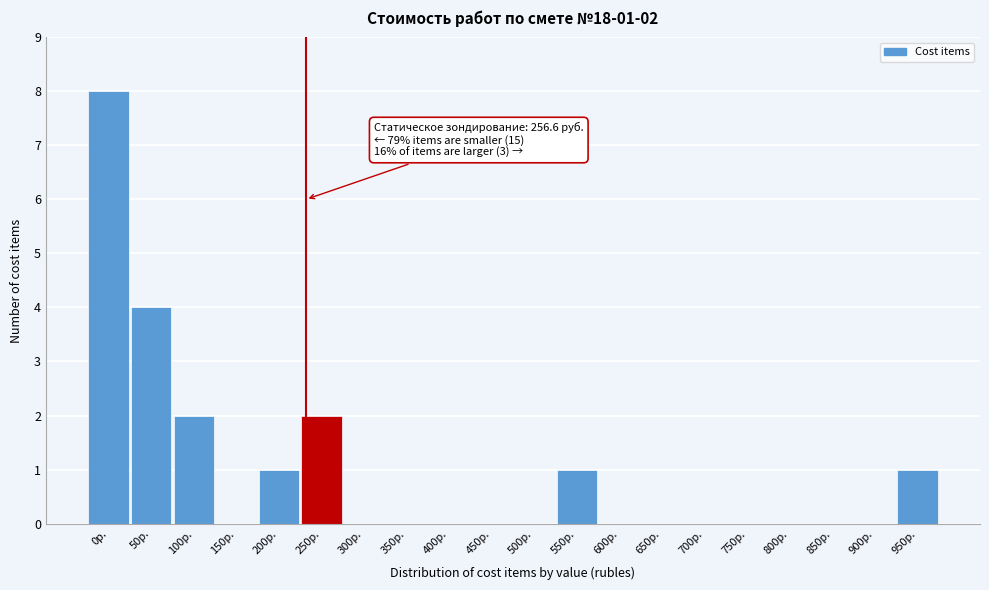

Reading left to right, extract all data points from this chart.

0р.=8	50р.=4	100р.=2	150р.=0	200р.=1	250р.=2	300р.=0	350р.=0	400р.=0	450р.=0	500р.=0	550р.=1	600р.=0	650р.=0	700р.=0	750р.=0	800р.=0	850р.=0	900р.=0	950р.=1